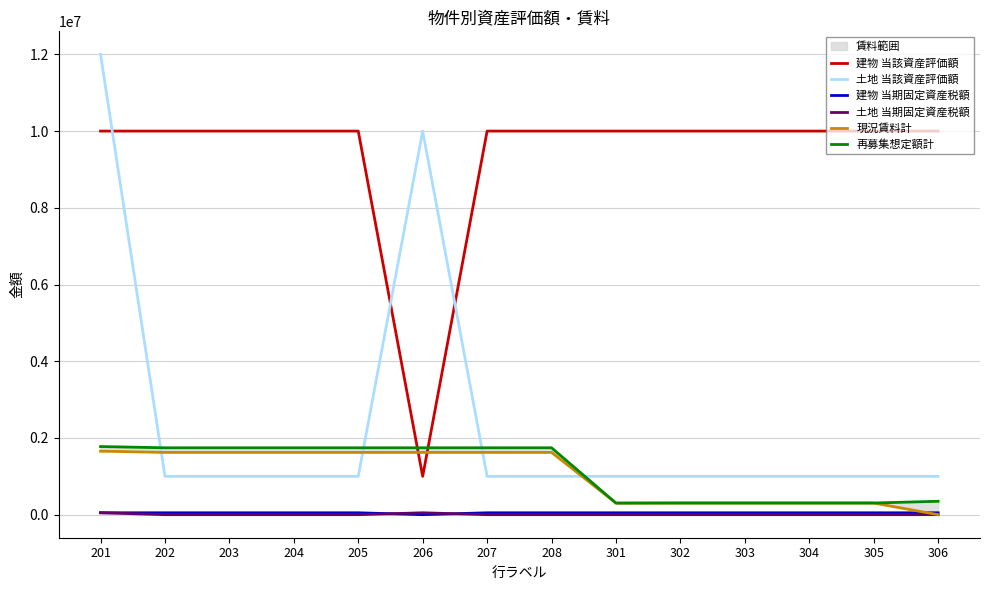

Between 304 and 203, which is larger?

304